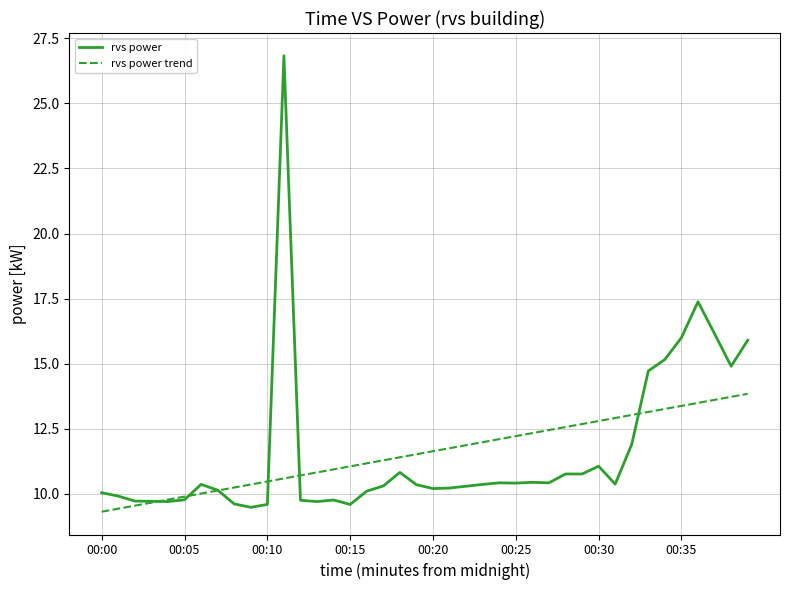

Rank the series by their maximum value, from lowest to highest.

rvs power trend, rvs power